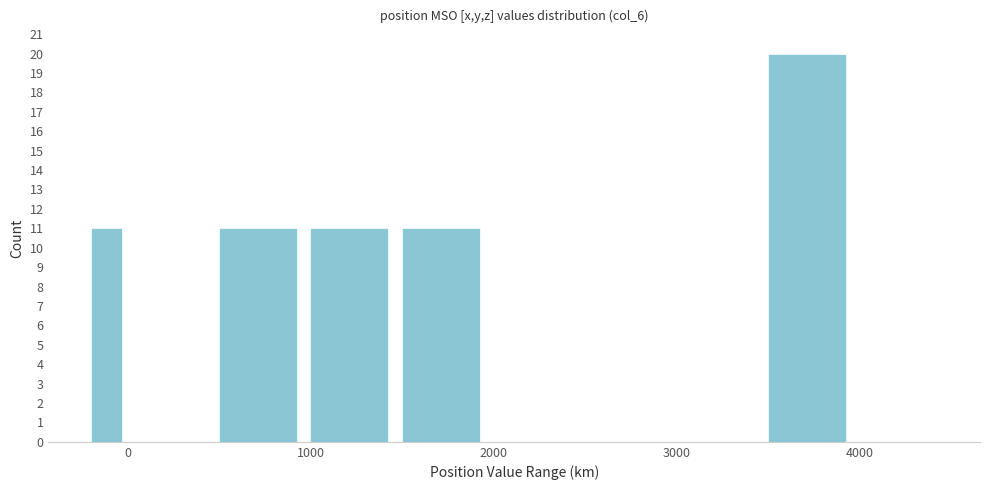

Around what value on the x-axis is the tallest bar? Give the approximate position of its centre, as read against the axis.

3700